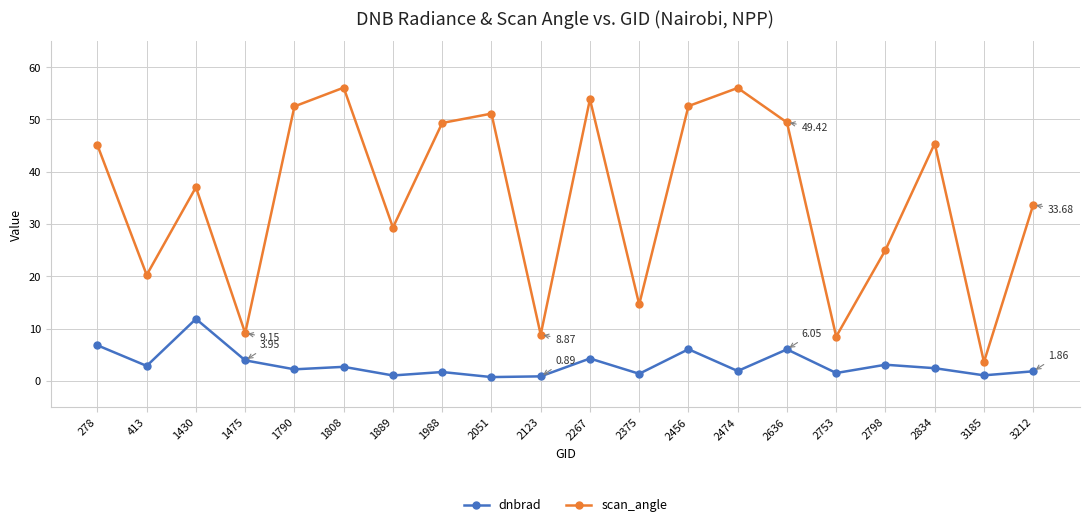

At how many categories does at least one series exceed 28?

13